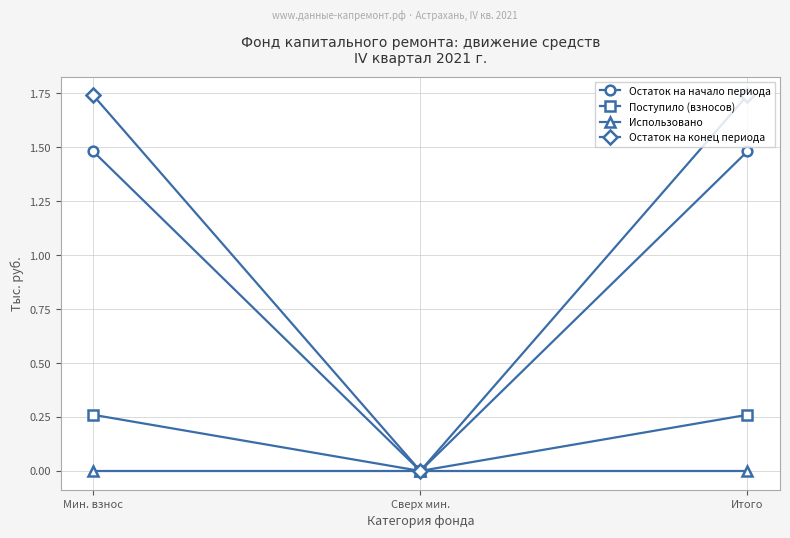

What is the total value across all series at Мин. взнос?

3.5